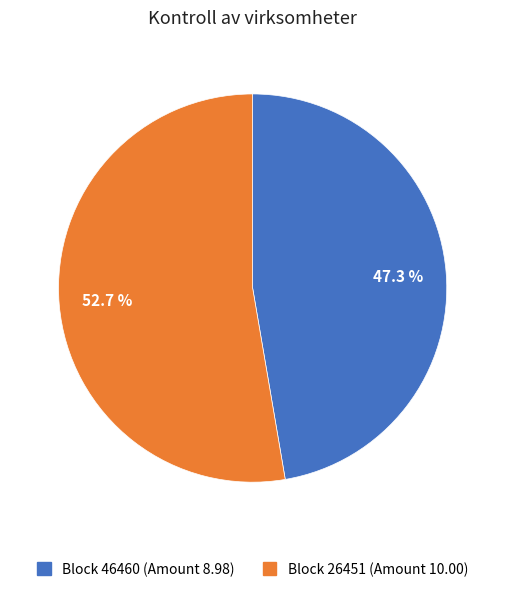

Is there any slice that represents more than half of the pie?

Yes